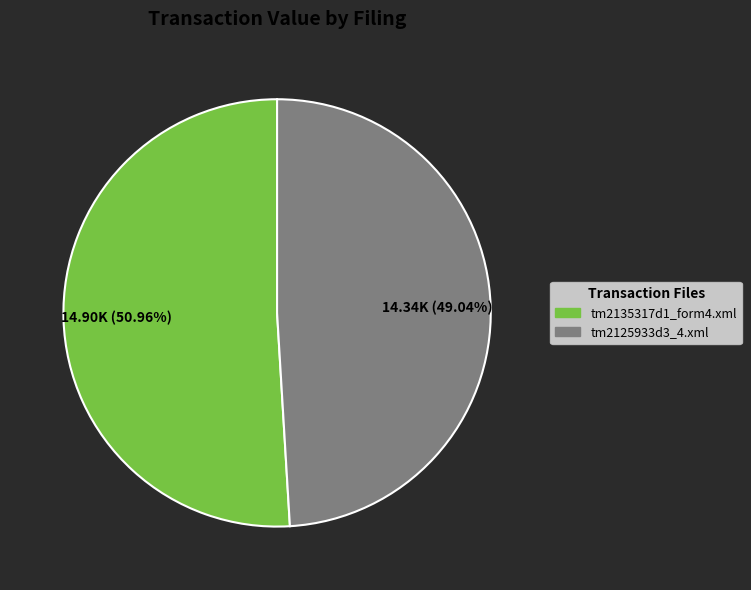

Count the number of slices in the pie.

2